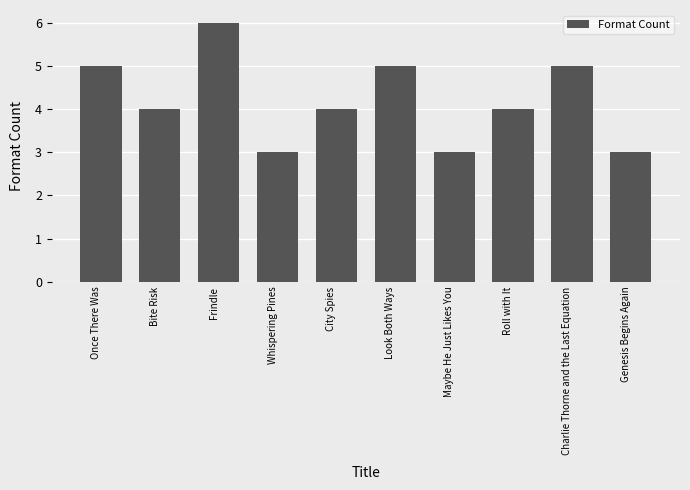

How many distinct data groups are displayed?

1